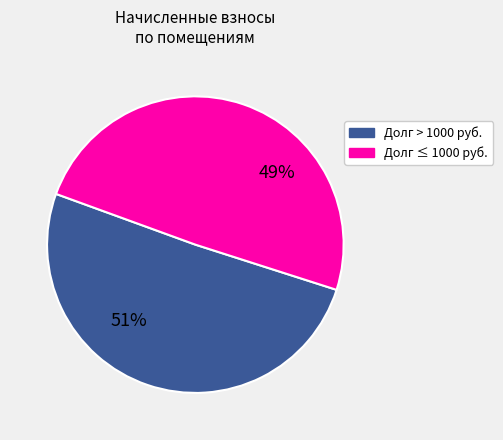

Is there any slice that represents more than half of the pie?

Yes